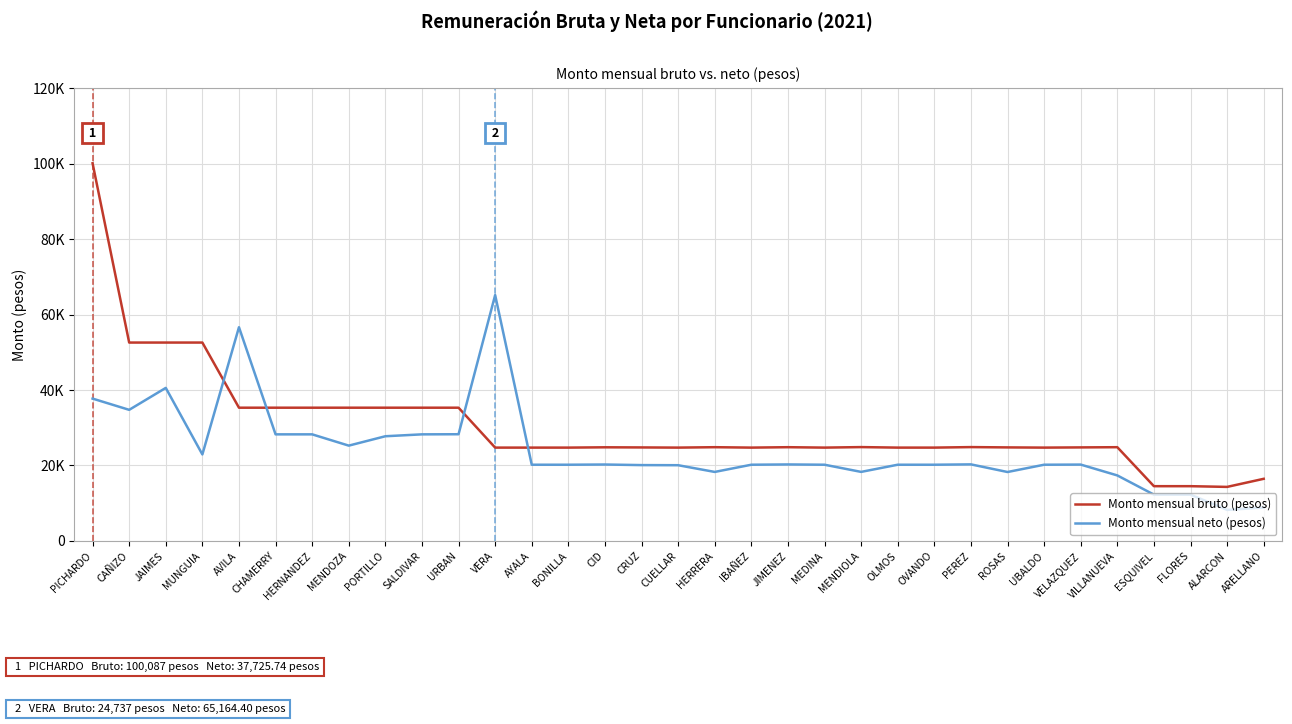

How many interior local valleys does the Monto mensual bruto (pesos) series have?

5